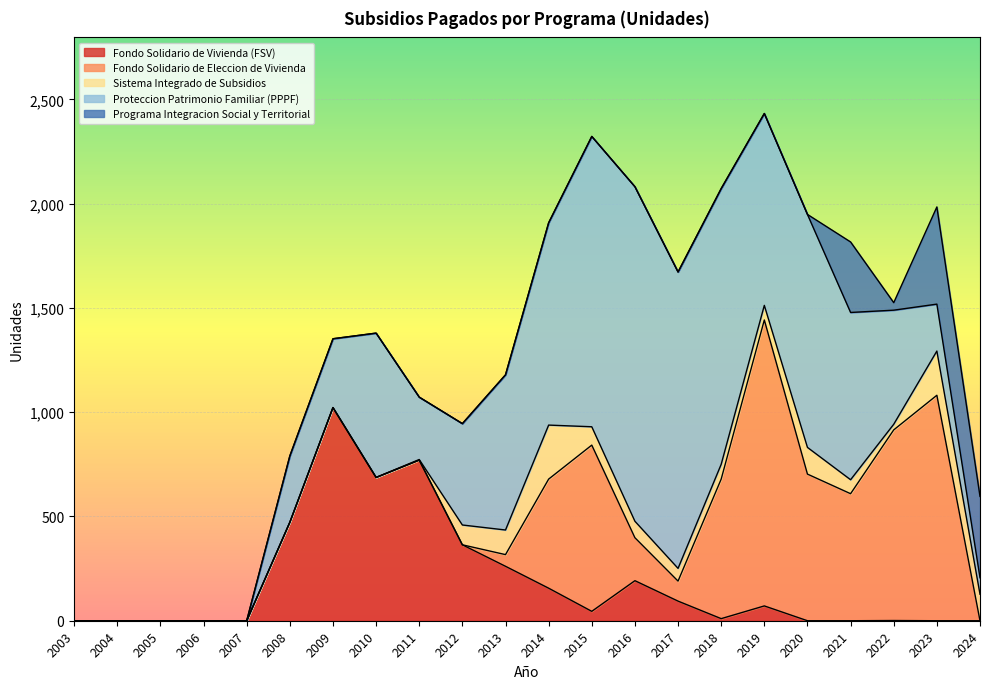

Is the value of Sistema Integrado de Subsidios at 2022 greater than the value of Programa Integracion Social y Territorial at 2009?

Yes